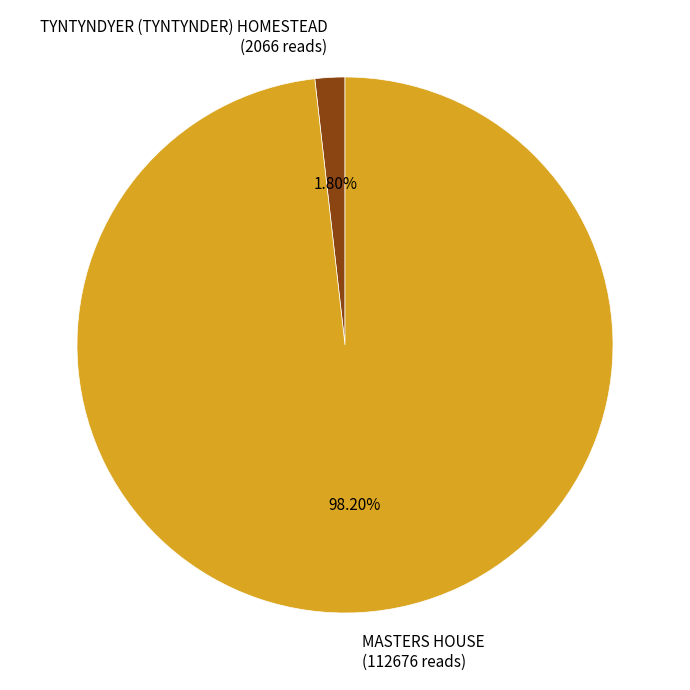

Which category accounts for the majority?

MASTERS HOUSE